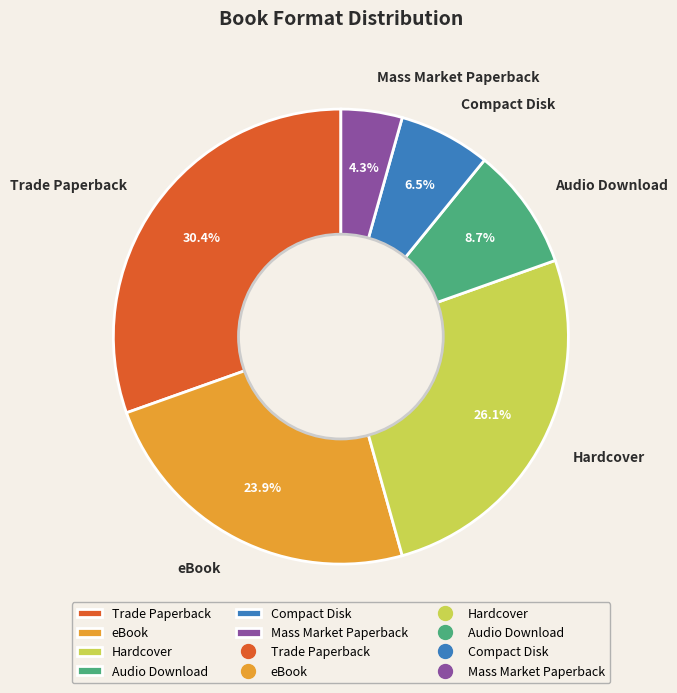

Count the number of slices in the pie.

6